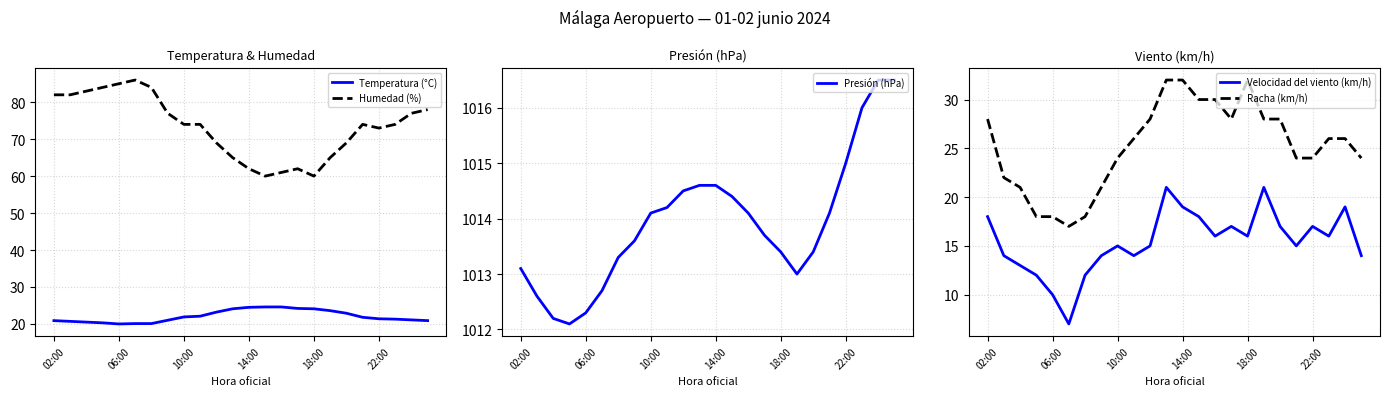

At which category is the sum across all series the highest?

02:00